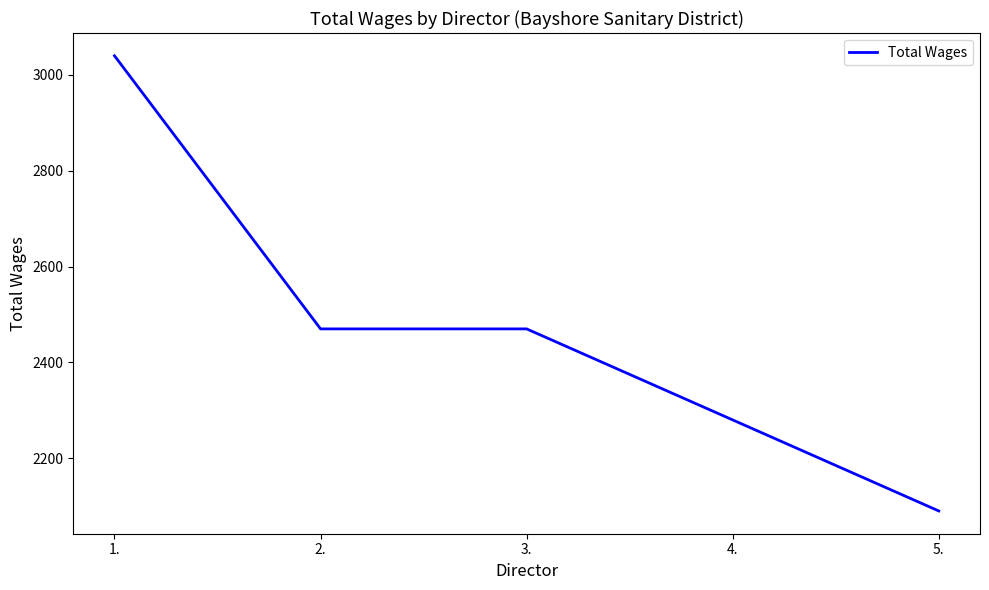

Which category has the lowest value across all series?

5.